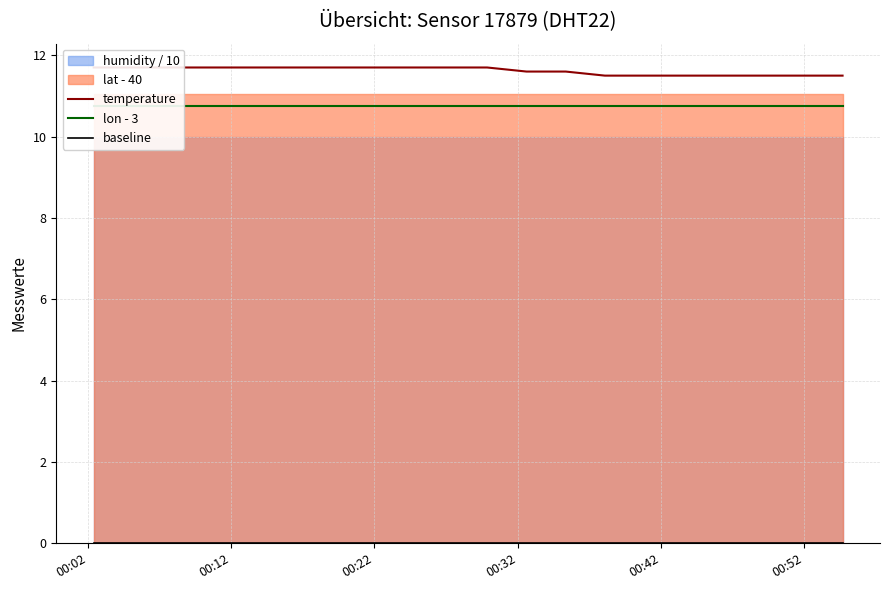

What is the maximum value shown in the chart?

11.7